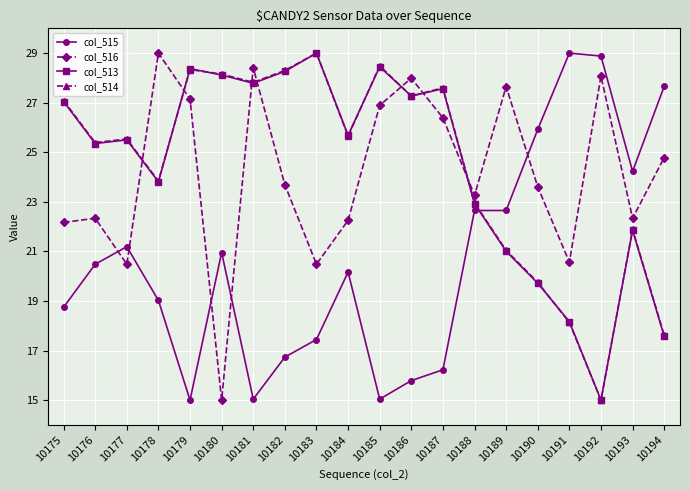

At which label does col_513 first exceed 25?

10175